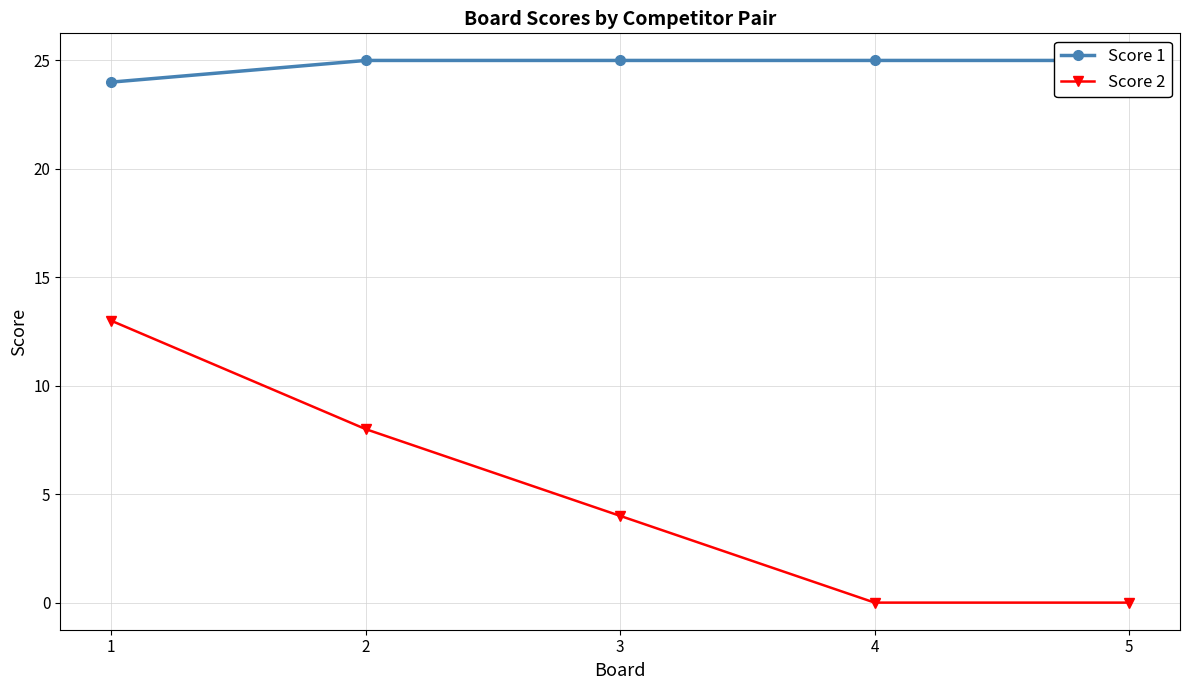

What is the total value across all series at 2?

33